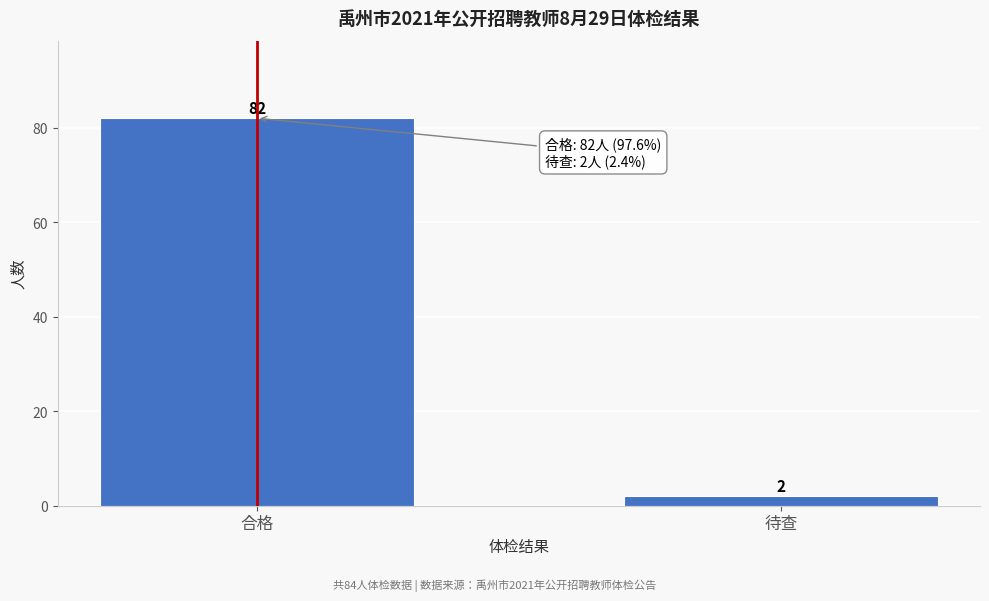

Reading left to right, what are all the values shown in this chart?

合格=82	待查=2